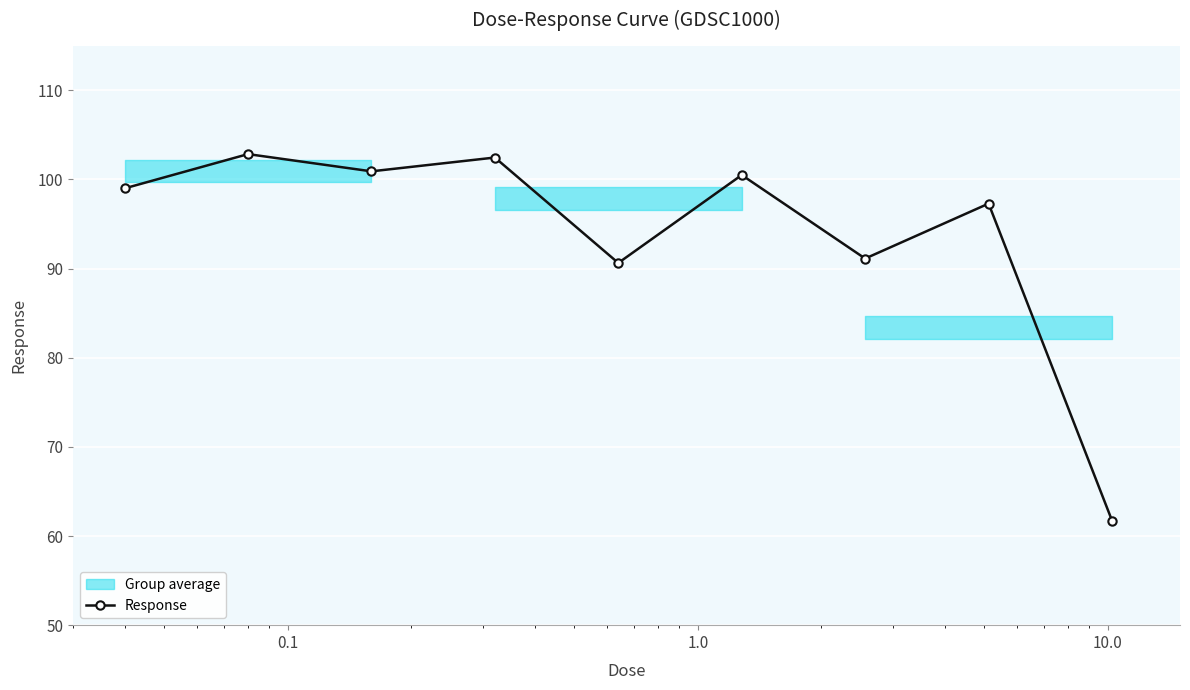

What is the highest value of the Response series?

102.8